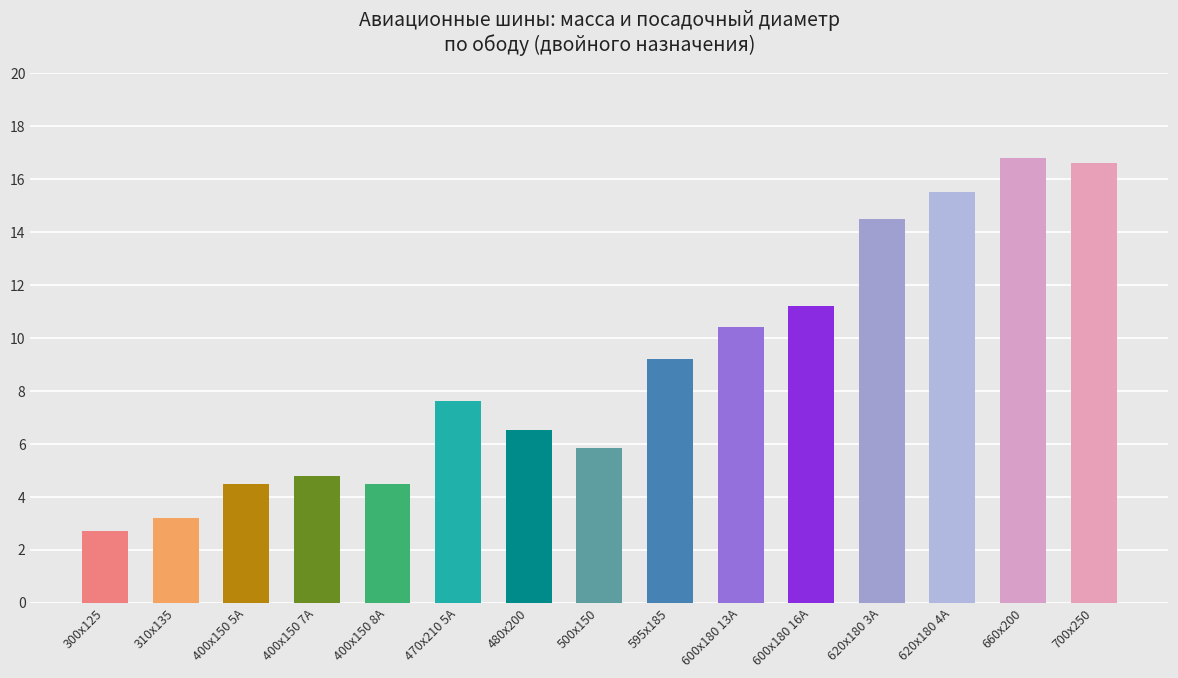

What is the label of the 8th bar from the left?

500х150